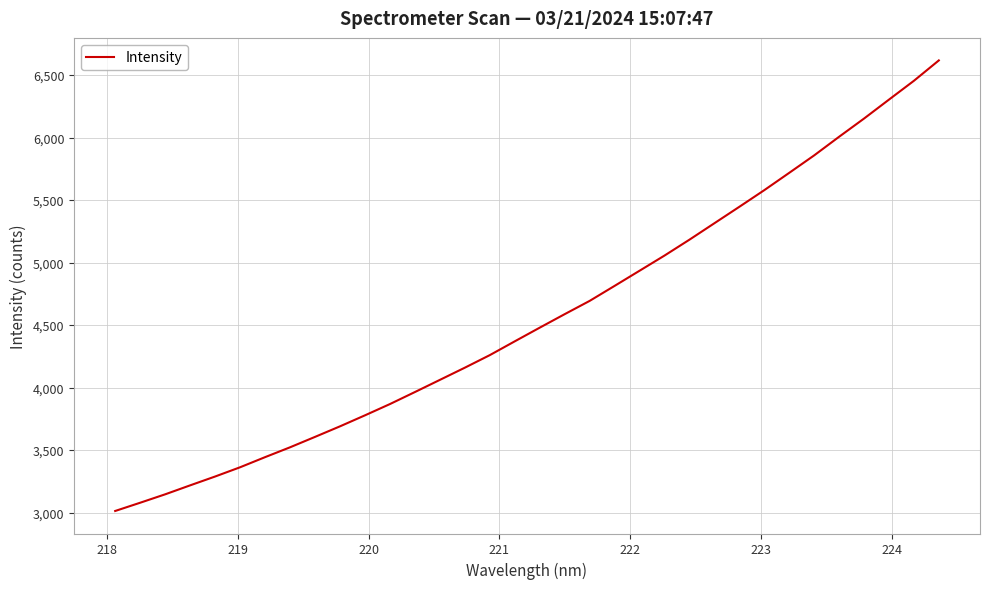

What is the difference between the maximum and minimum values?

3604.7